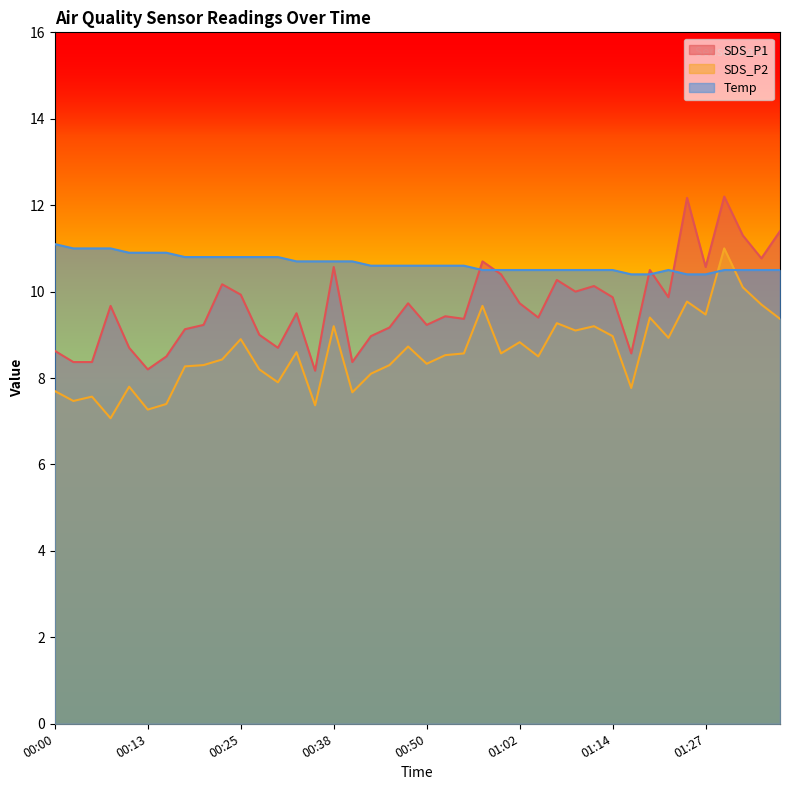

The SDS_P1 series shows 3.8 at 00:28. True or false?

False